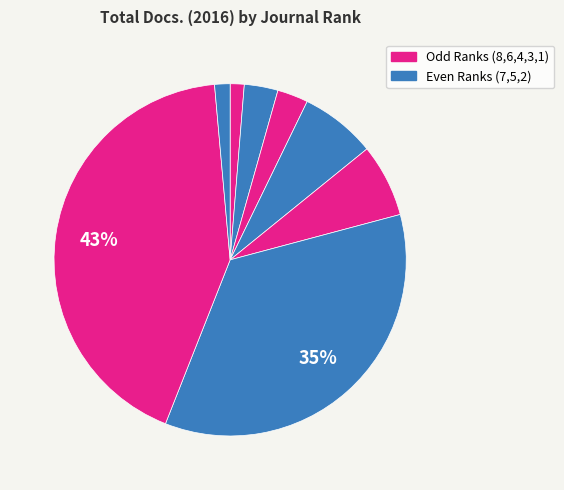

How many segments does this pie chart have?

8